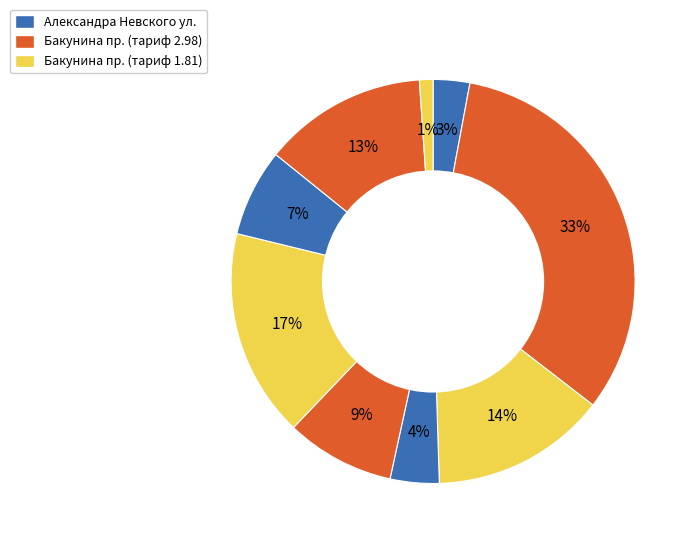

How many segments does this pie chart have?

9